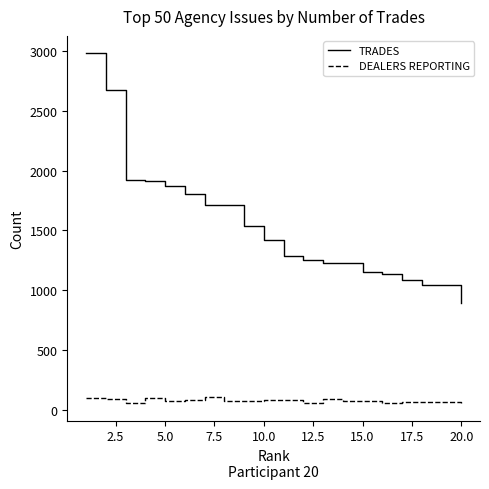

True or false: TRADES and DEALERS REPORTING cross at least once.

False